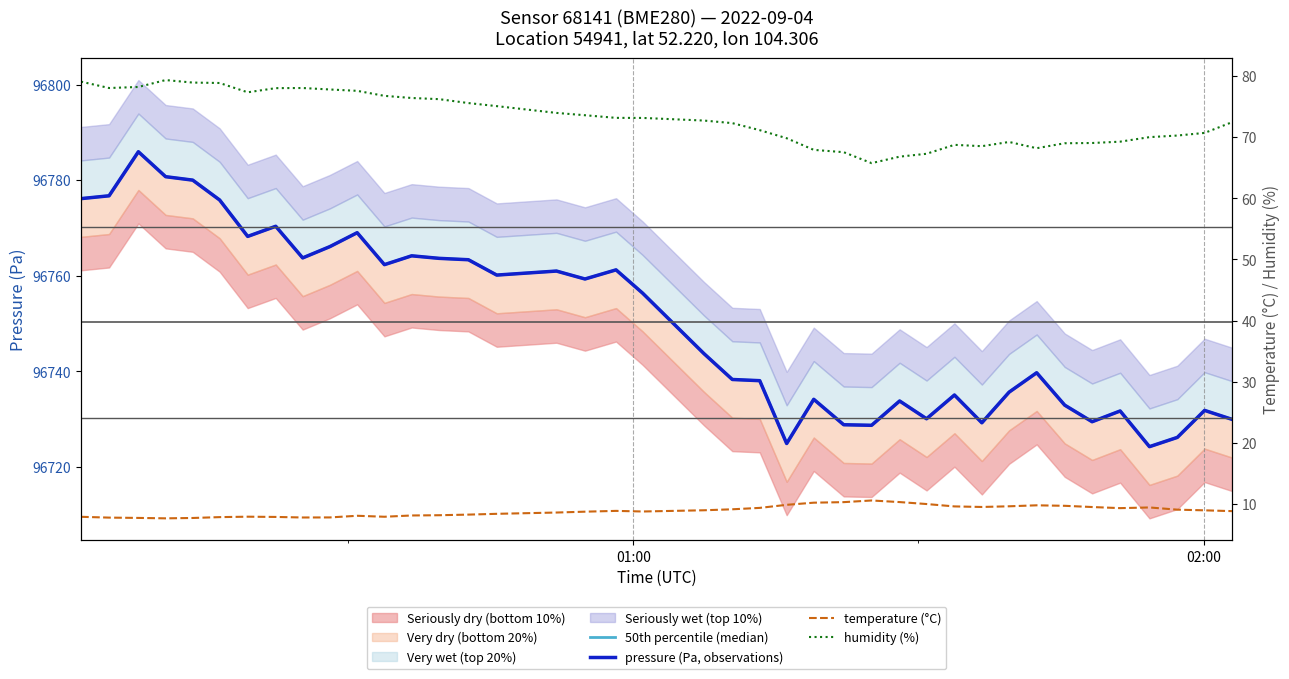

What is the highest value of the pressure (Pa, observations) series?

96785.9